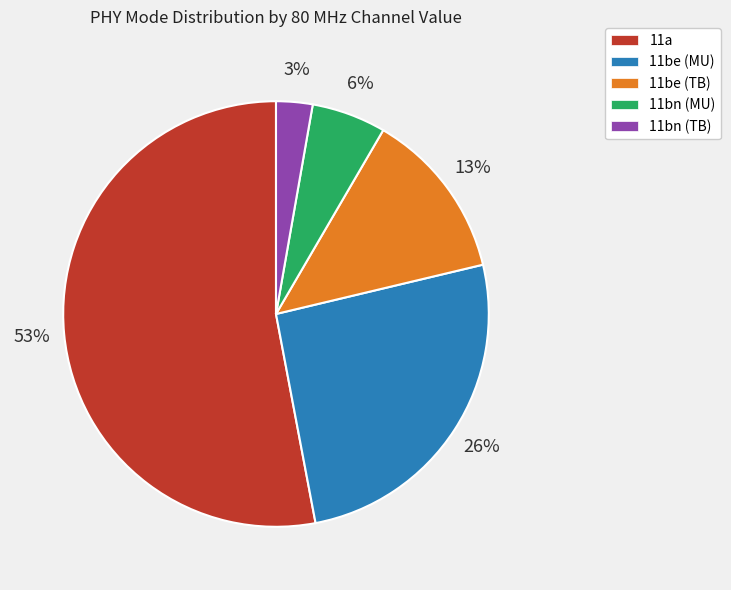

To the nearest percent, what percentage of the pie is 11bn (MU)?

6%